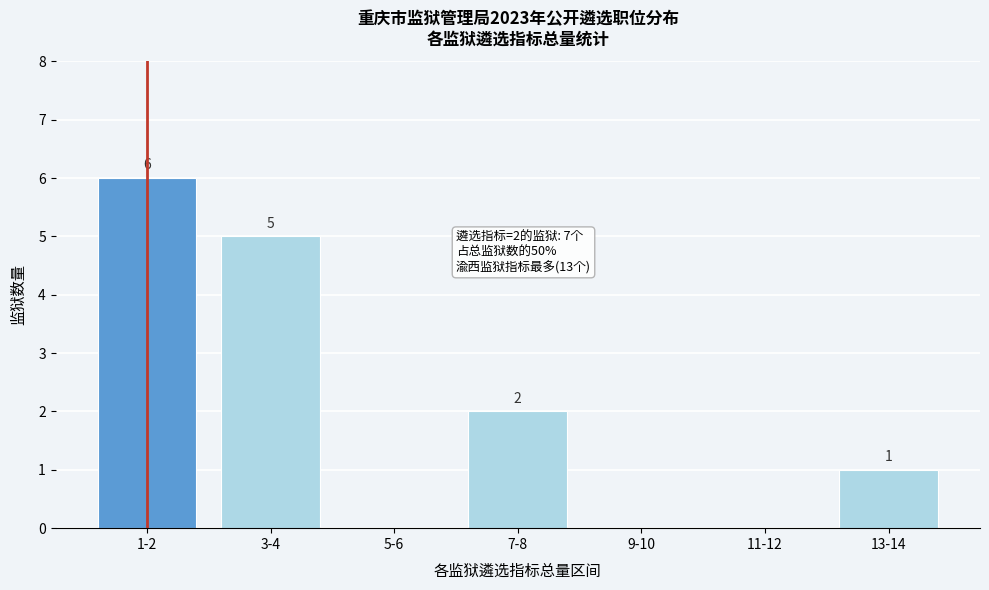

Reading right to left, transcribe all the data shown in this chart.

13-14=1	11-12=0	9-10=0	7-8=2	5-6=0	3-4=5	1-2=6